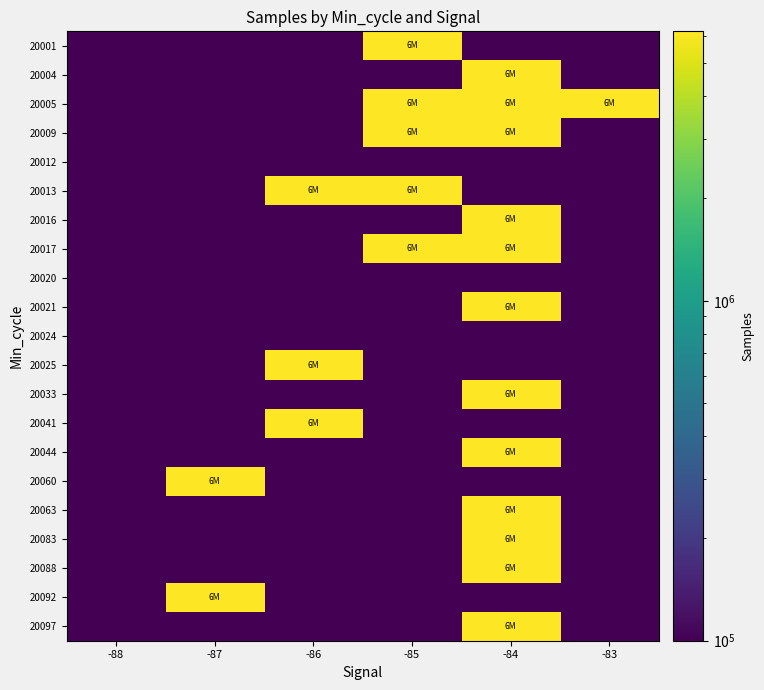

What is the spread (max minus min) of values at -85?

6201463.9